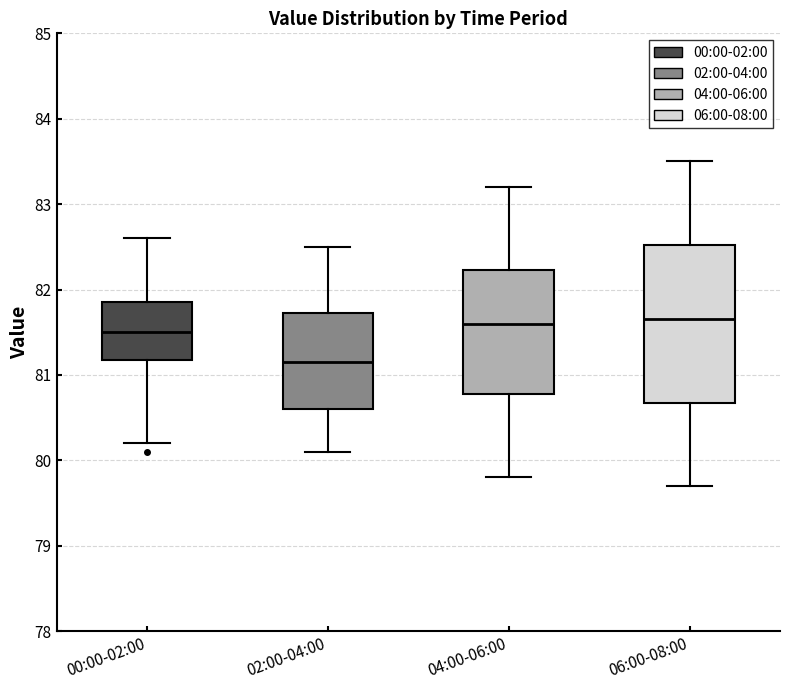

Where does the lower whisker of the box for 04:00-06:00 end on the y-axis? The values are not printed on the chart, so give them approximately, as read against the axis.

79.8